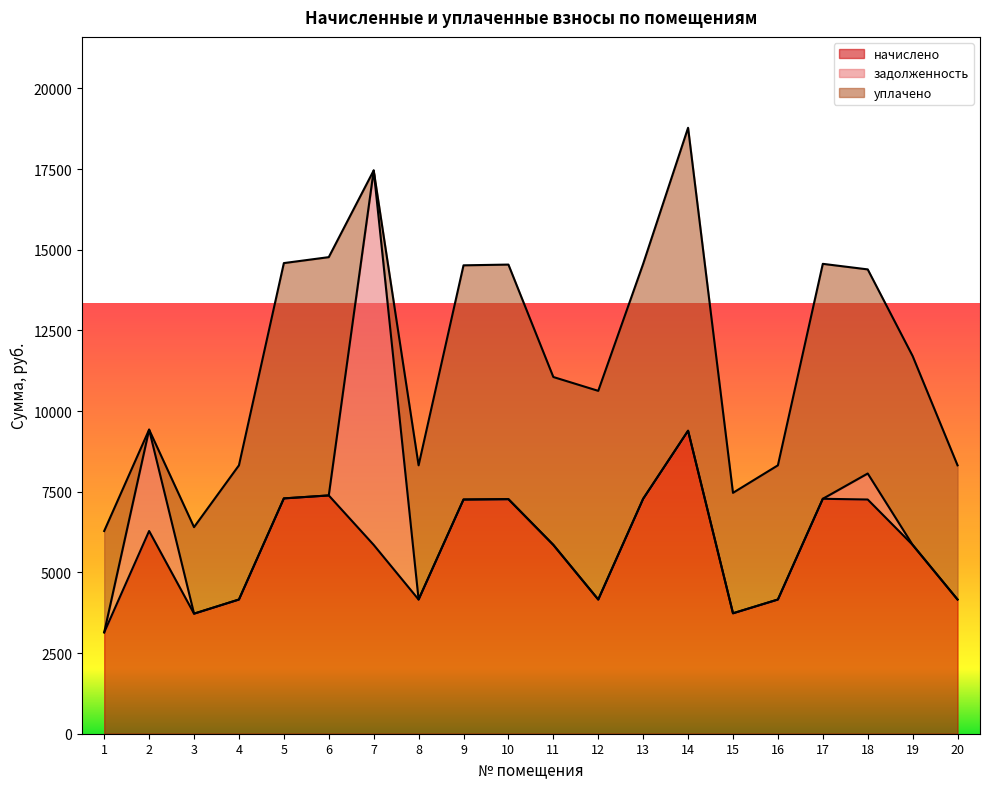

Where does the начислено series first go above 5852?

2